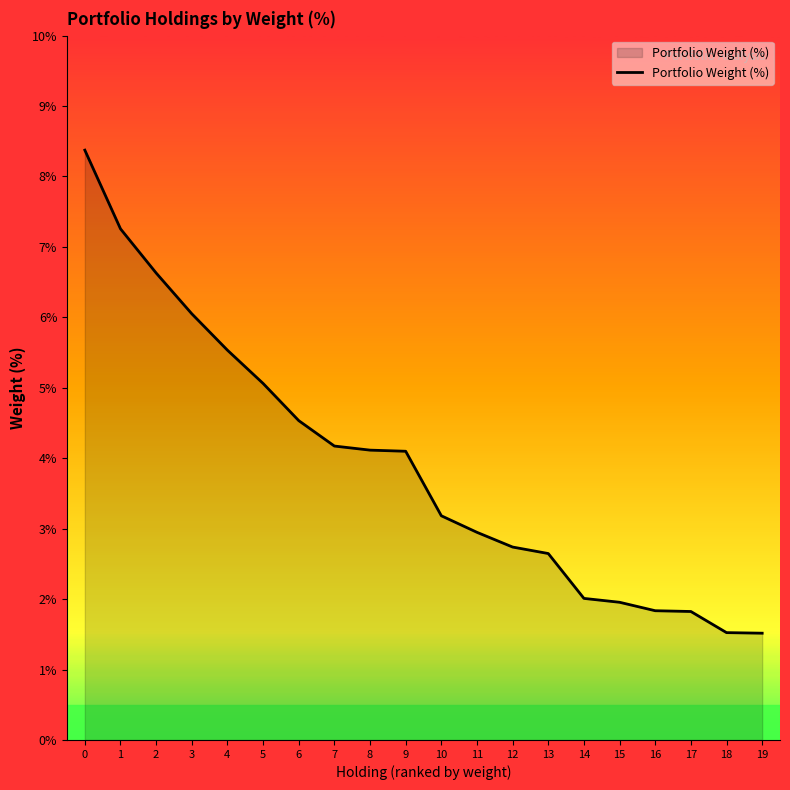

Count the number of categories in the chart.

20